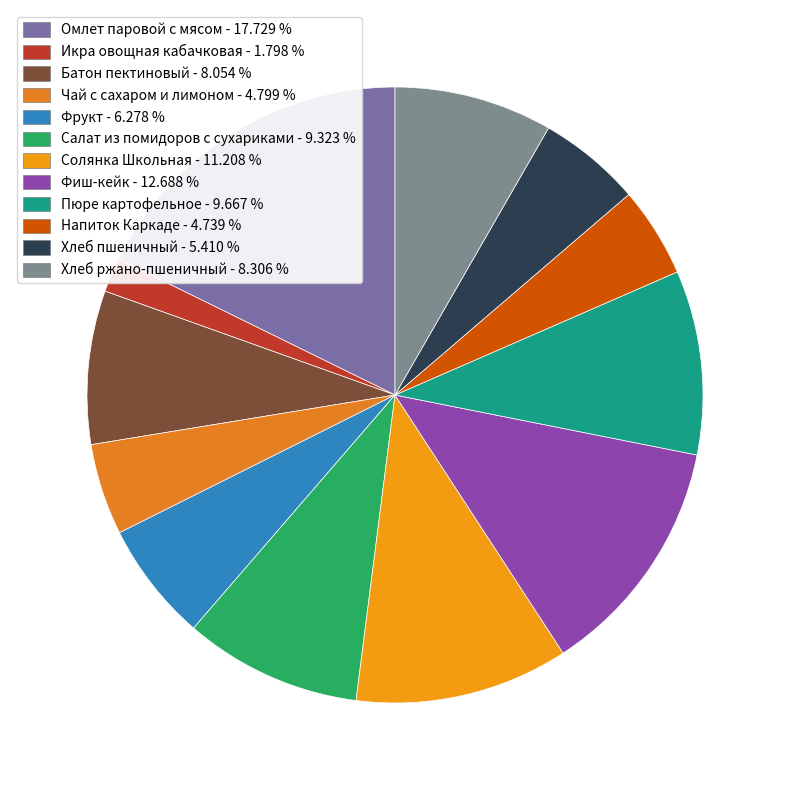

Rank the categories by value from lowest to highest.

Икра овощная кабачковая, Напиток Каркаде, Чай с сахаром и лимоном, Хлеб пшеничный, Фрукт, Батон пектиновый, Хлеб ржано-пшеничный, Салат из помидоров с сухариками, Пюре картофельное, Солянка Школьная, Фиш-кейк, Омлет паровой с мясом